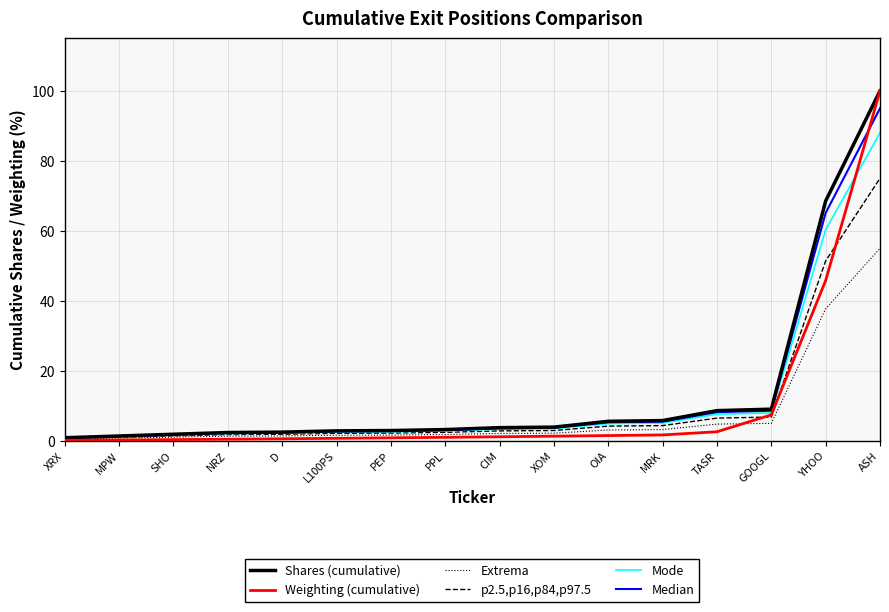

What is the difference between the maximum and minimum values in the Extrema series?

54.5